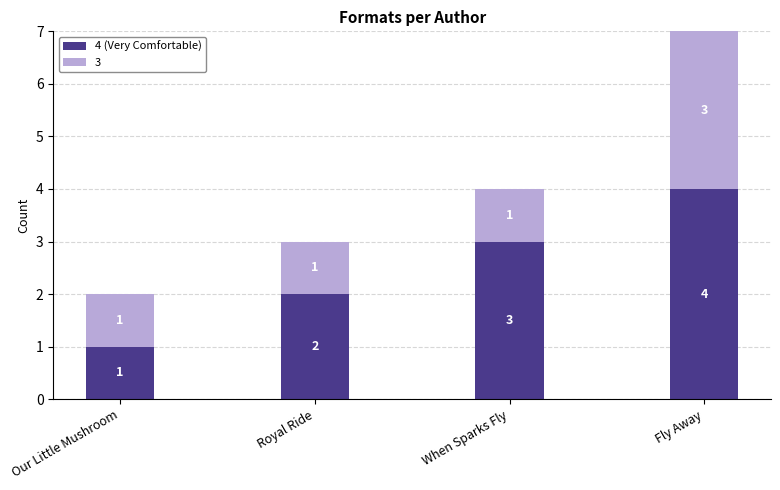

Is it true that 4 (Very Comfortable) equals 2 at Royal Ride?

True